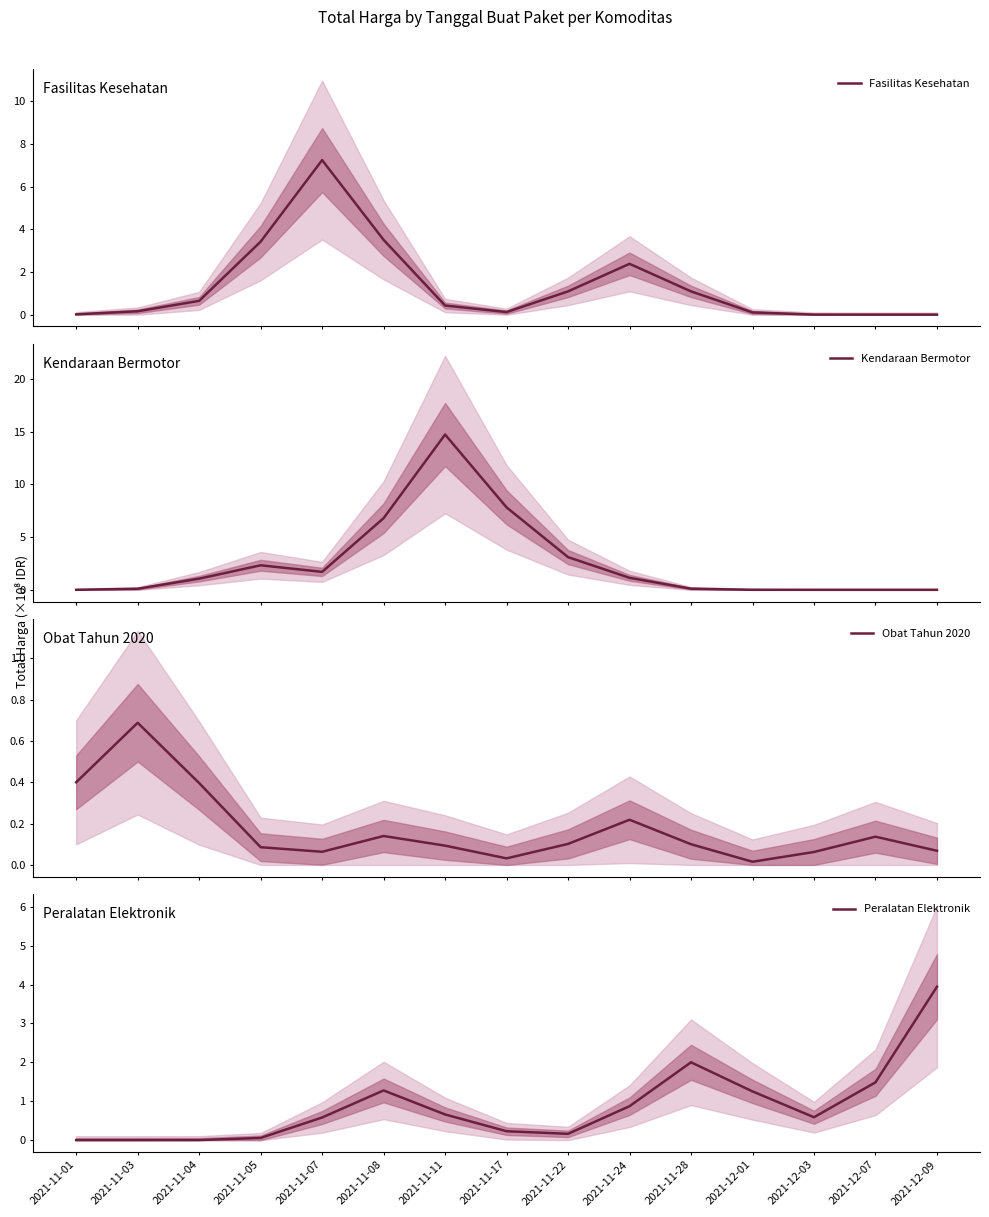

True or false: Obat Tahun 2020 has a value of 0.1 at 2021-11-22.

False